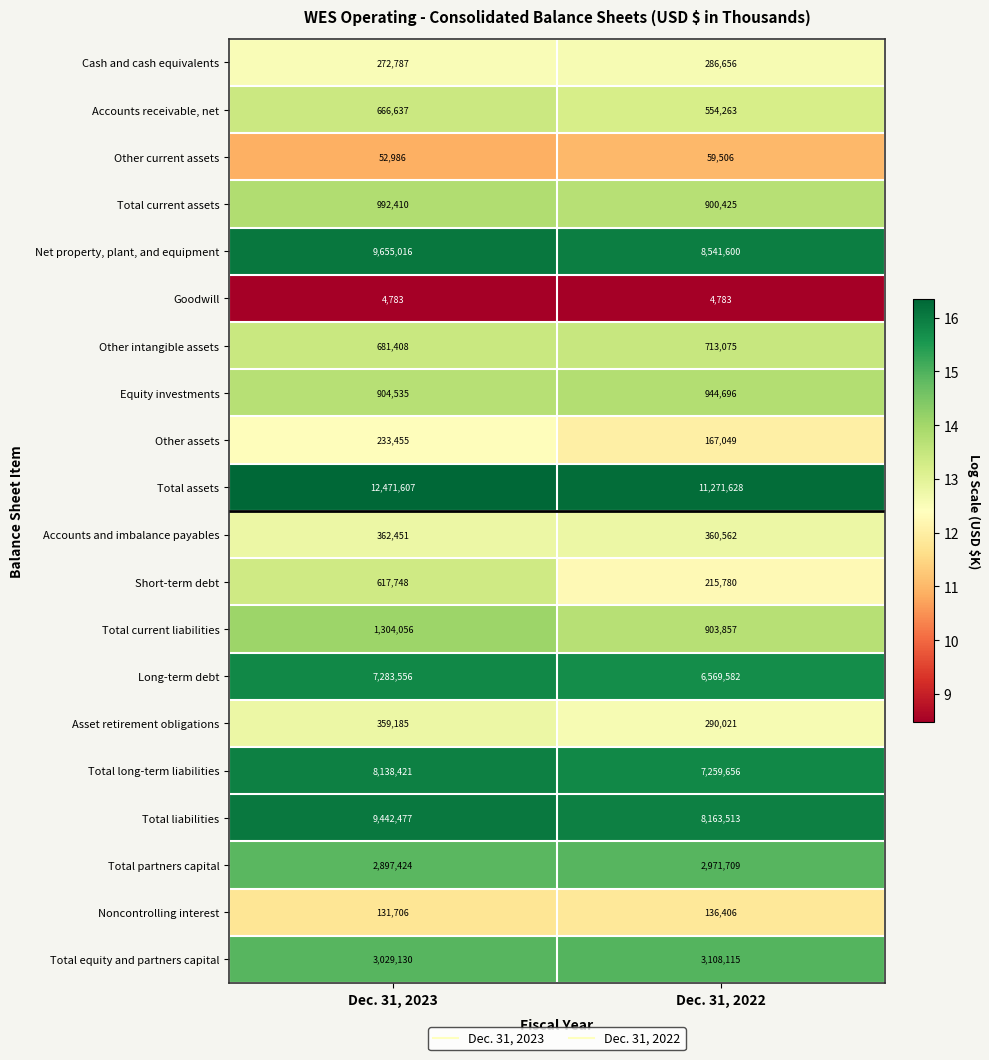

Rank the series at Dec. 31, 2023 from highest to lowest value.

Total assets, Net property, plant, and equipment, Total liabilities, Total long-term liabilities, Long-term debt, Total equity and partners capital, Total partners capital, Total current liabilities, Total current assets, Equity investments, Other intangible assets, Accounts receivable, net, Short-term debt, Accounts and imbalance payables, Asset retirement obligations, Cash and cash equivalents, Other assets, Noncontrolling interest, Other current assets, Goodwill